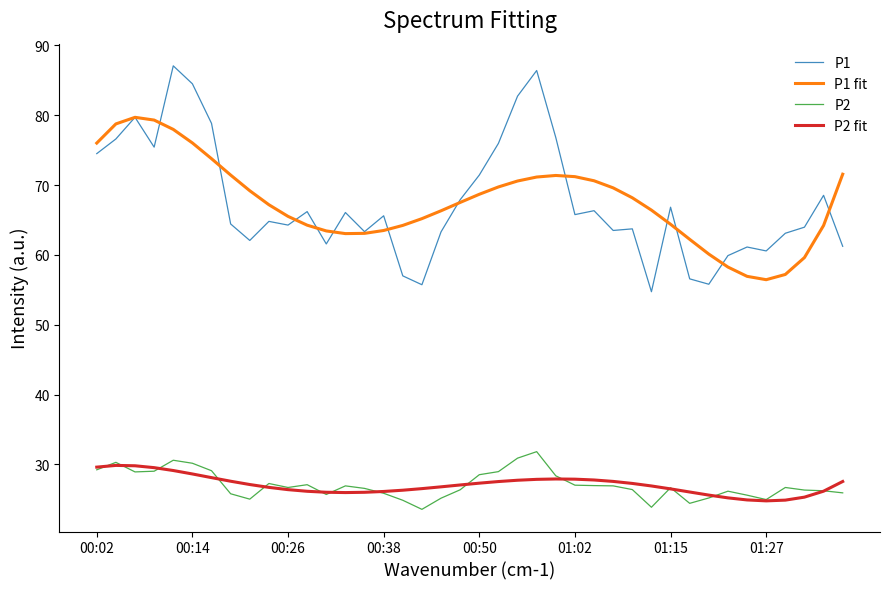

True or false: P2 fit and P1 cross at least once.

False